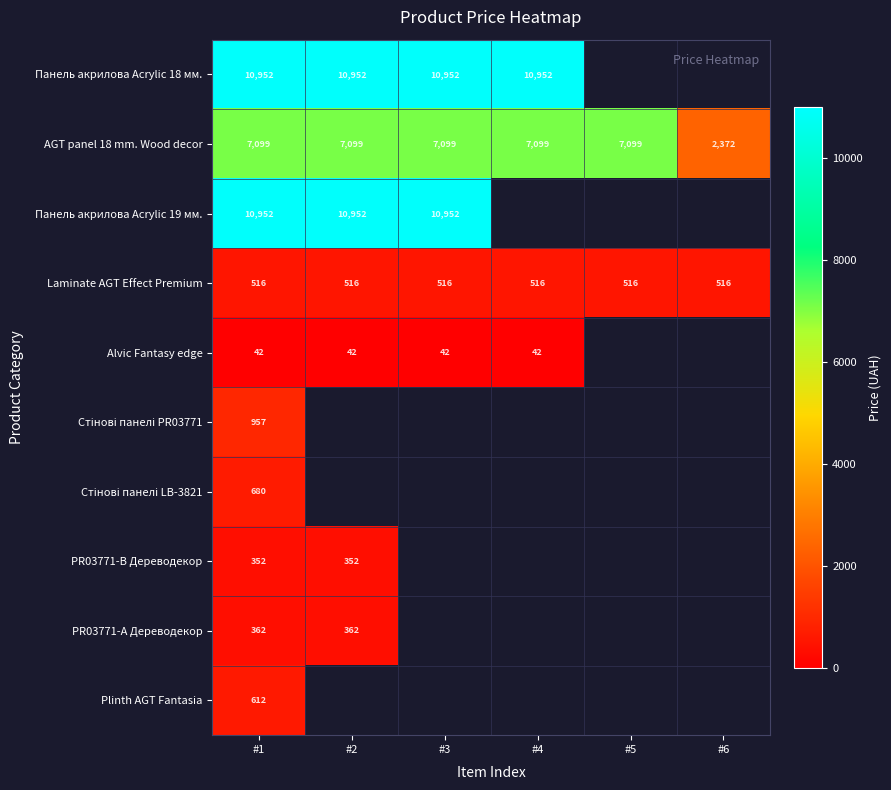

What is the average value of the AGT panel 18 mm. Wood decor series?

6311